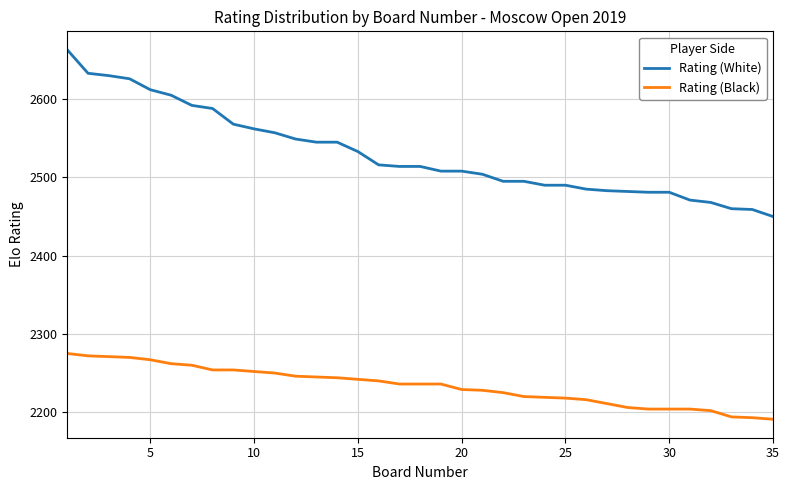

What is the difference between the maximum and minimum values in the Rating (Black) series?

84